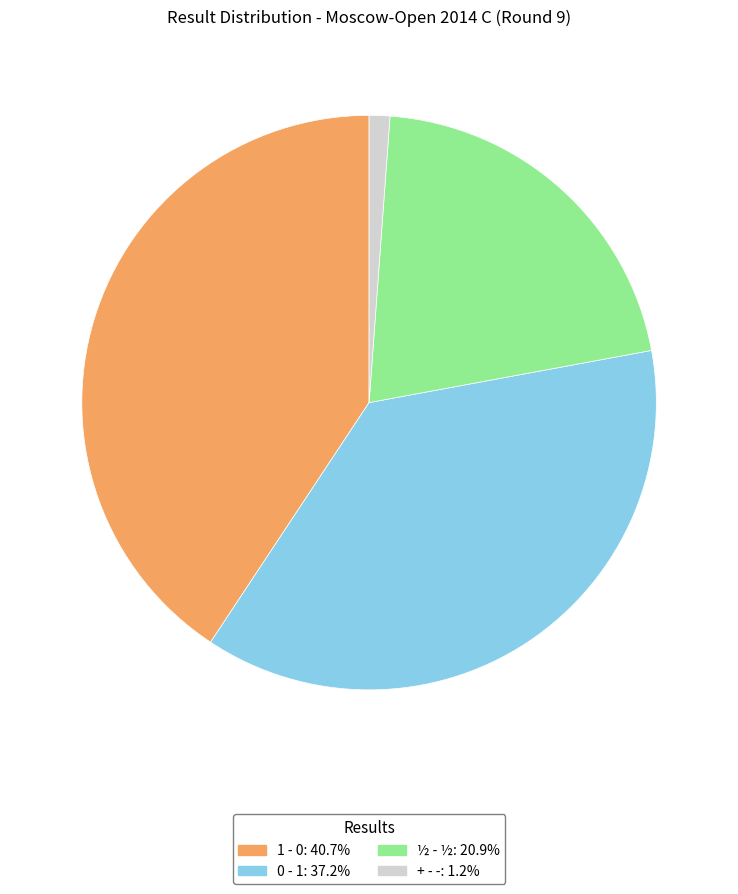

Does any single category account for the majority?

No